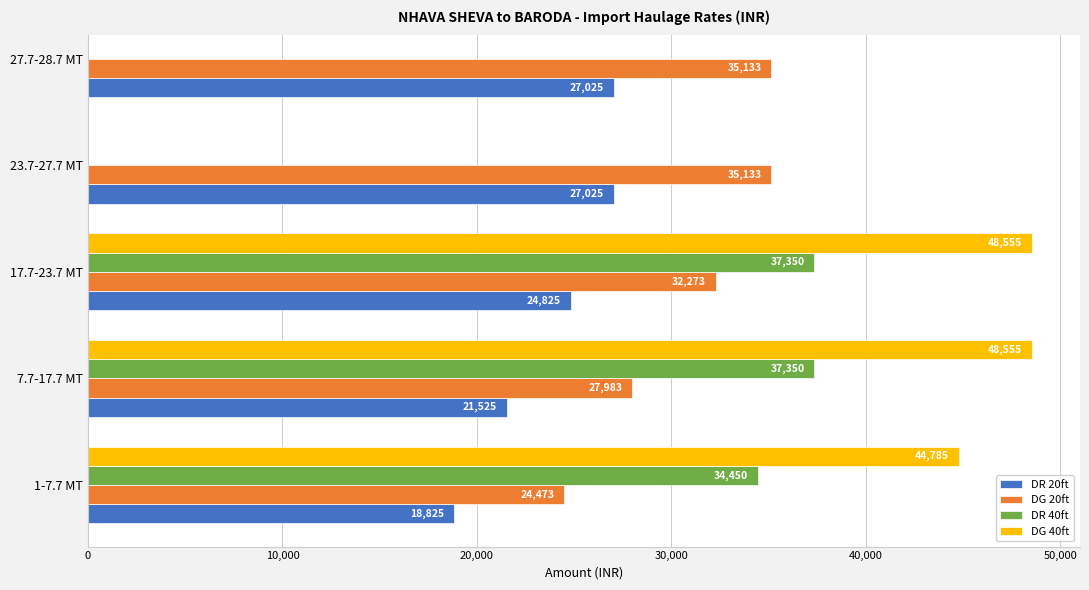

What is the approximate value of DG 20ft at 17.7-23.7 MT, to the nearest 10?

32270